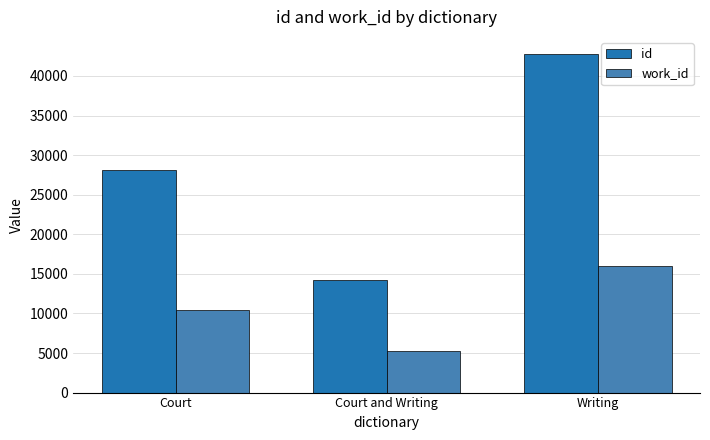

True or false: id has a value of 28133 at Court.

True